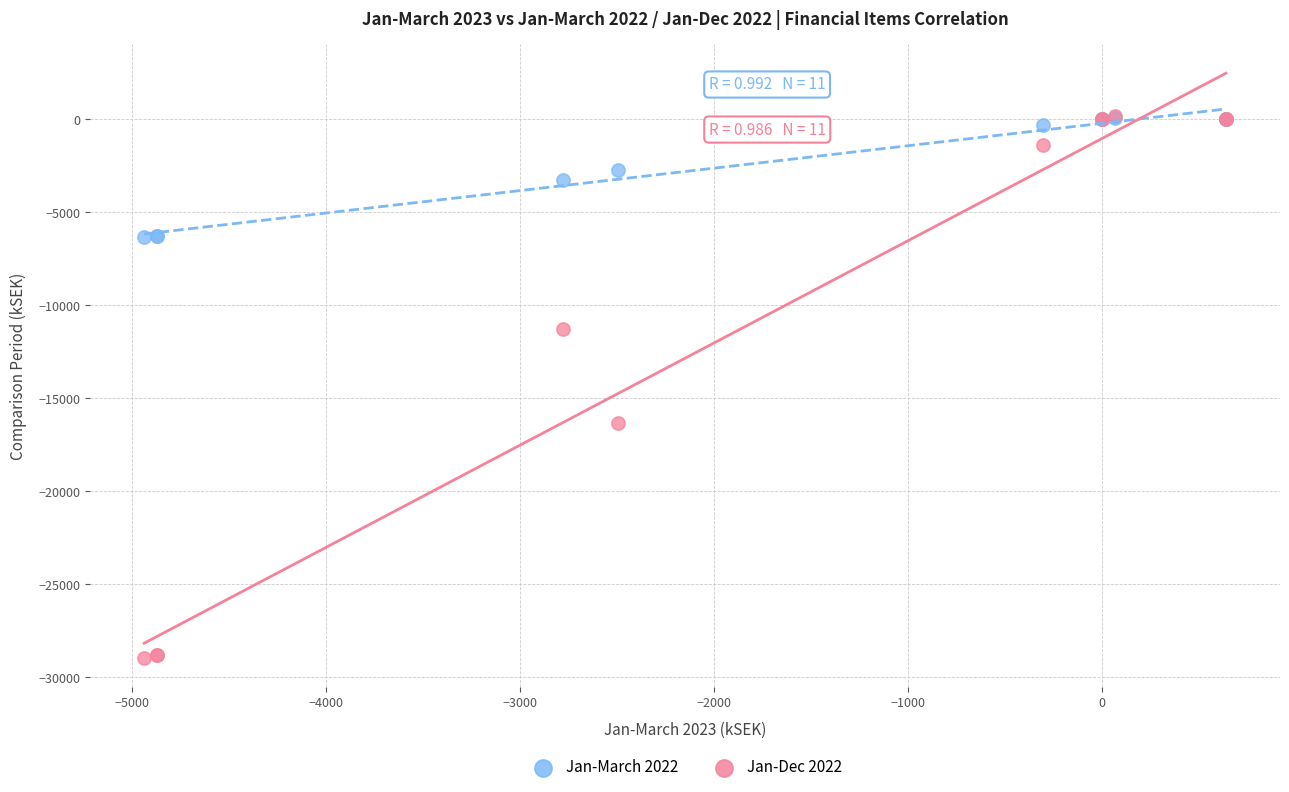

Across all series, what Y value is closest to -14394?

-16323.0